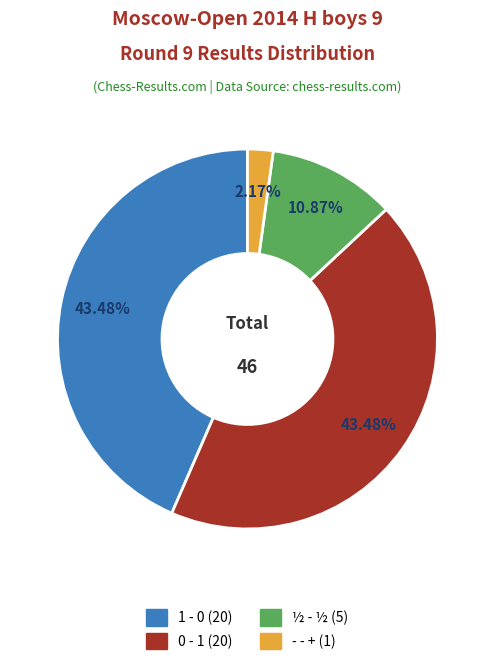

True or false: ½ - ½ accounts for 21% of the total.

False